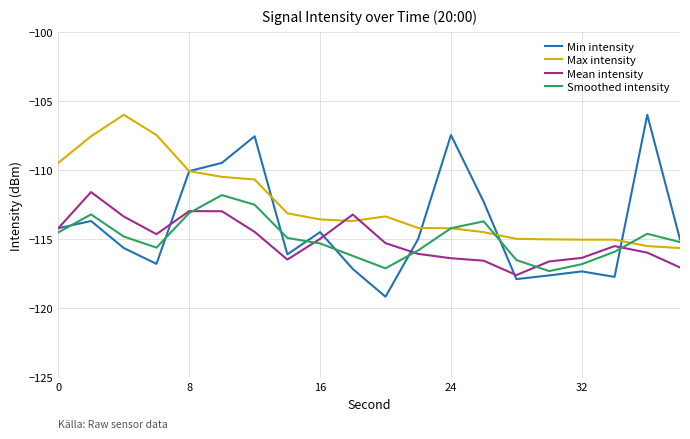

What is the difference between the second highest and minimum values in the Min intensity series?

11.7